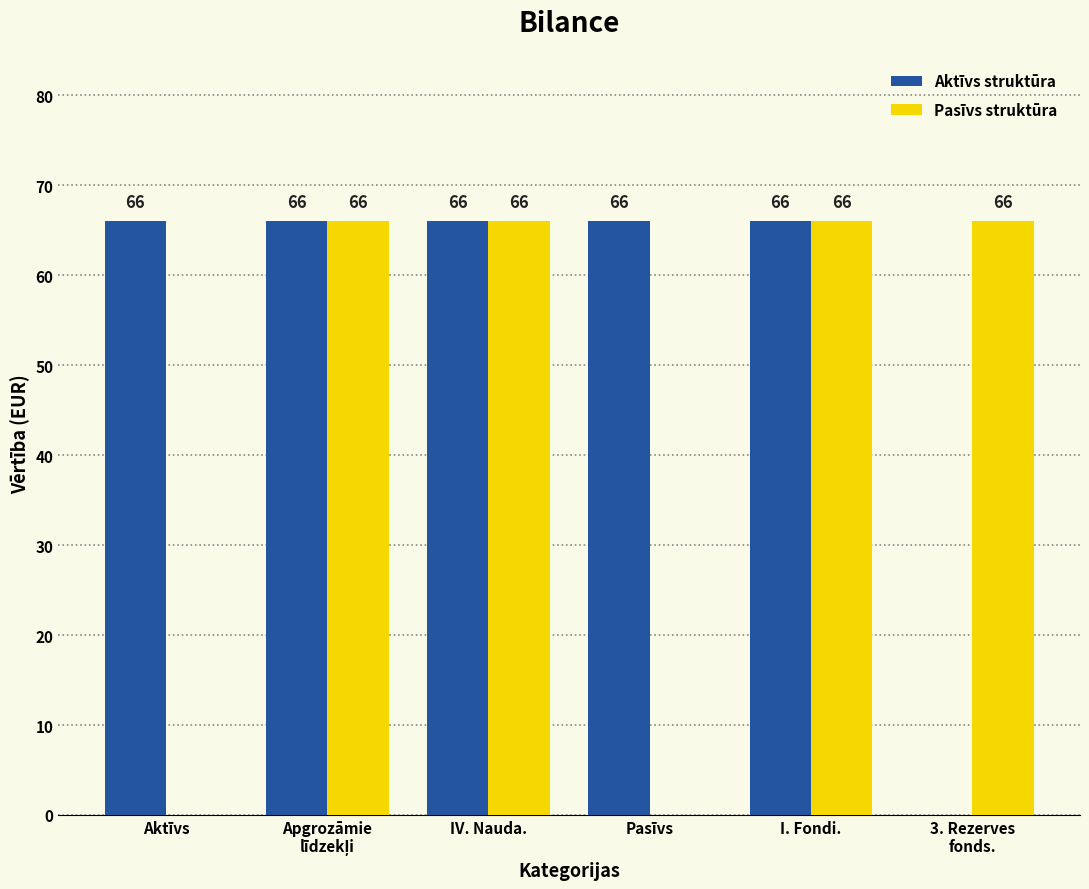

How many Pasīvs struktūra values are between 0 and 66?

6